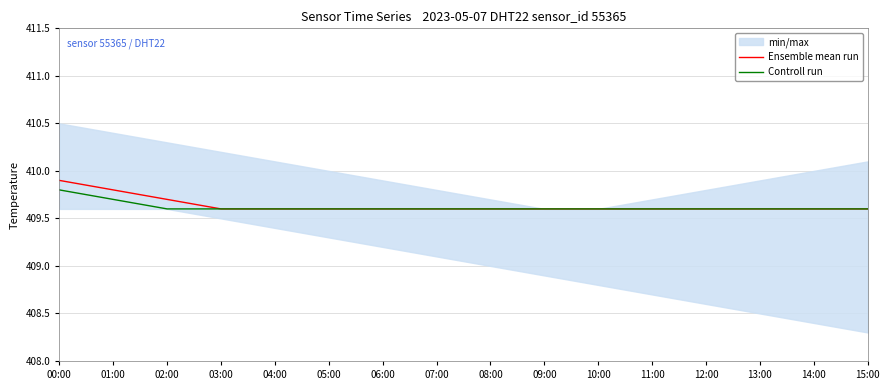

Rank the series at 11:00 from lowest to highest value.

Ensemble mean run, Controll run